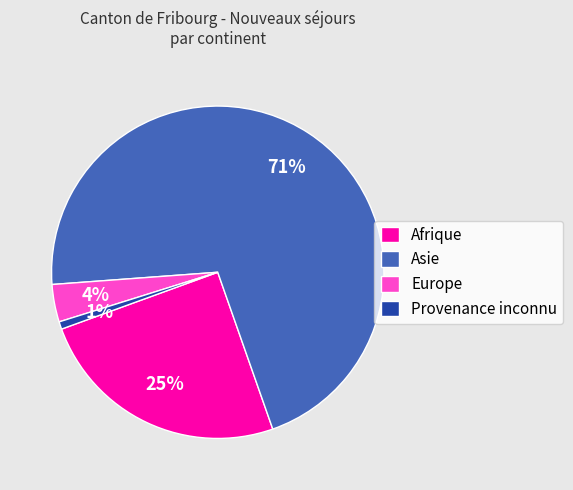

Is the sum of Provenance inconnu and Europe greater than half?

No